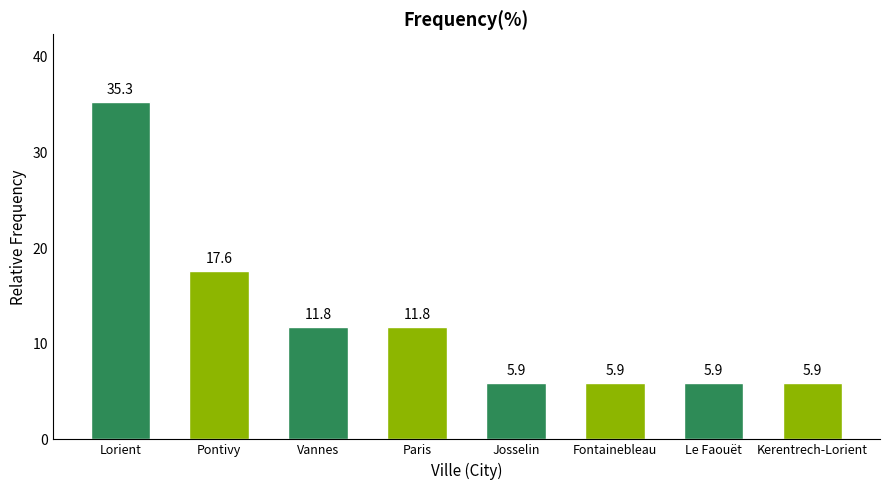

How many bars are there in total?

8